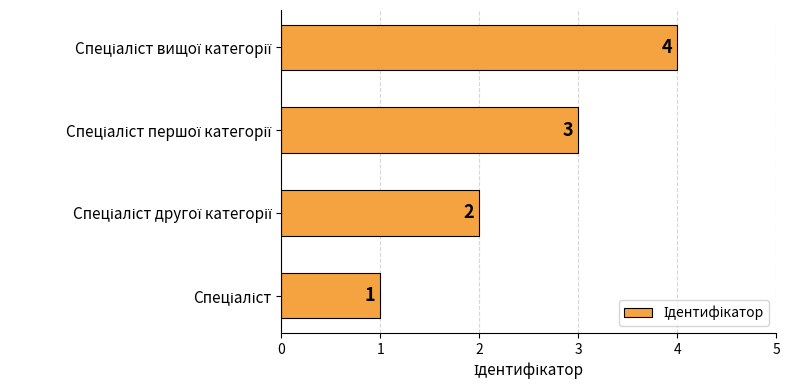

What is the difference between the maximum and minimum values?

3